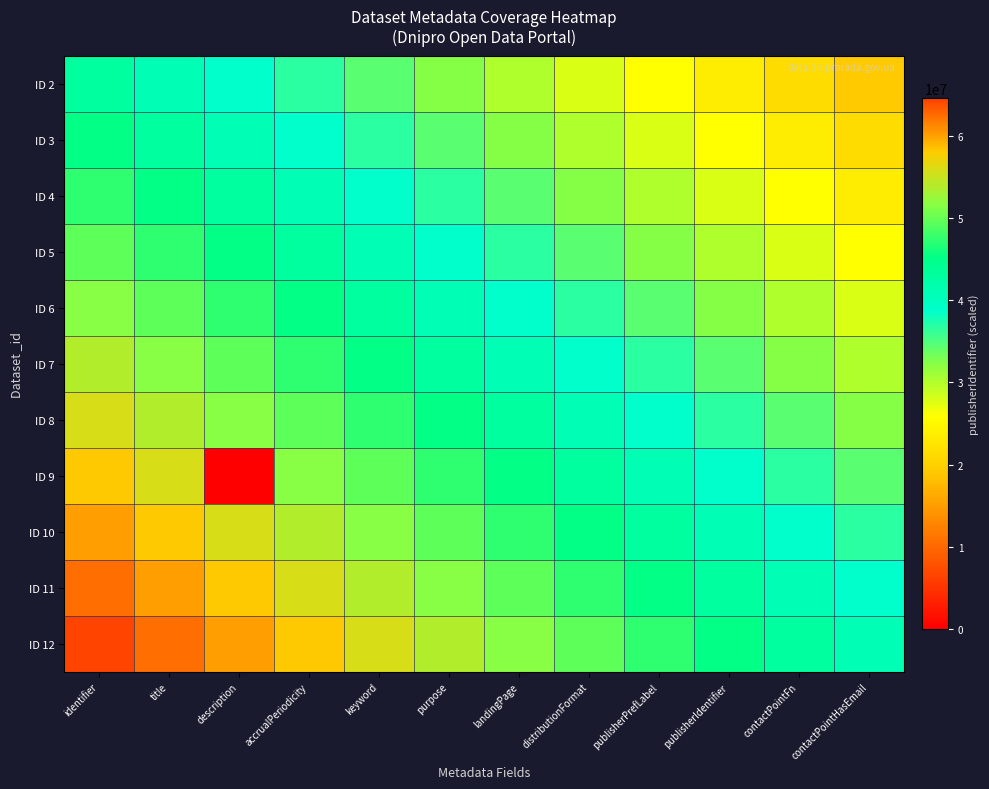

At which category does the chart reach its minimum across all series?

description